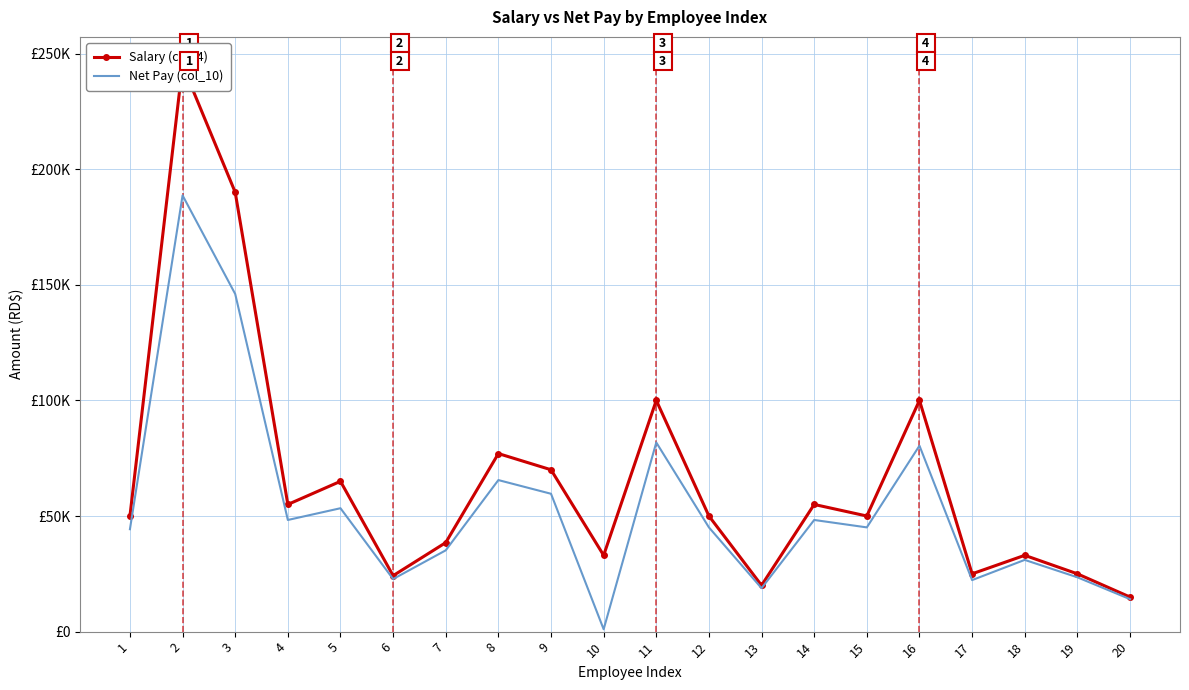

Which has a higher value, 4 or 2?

2